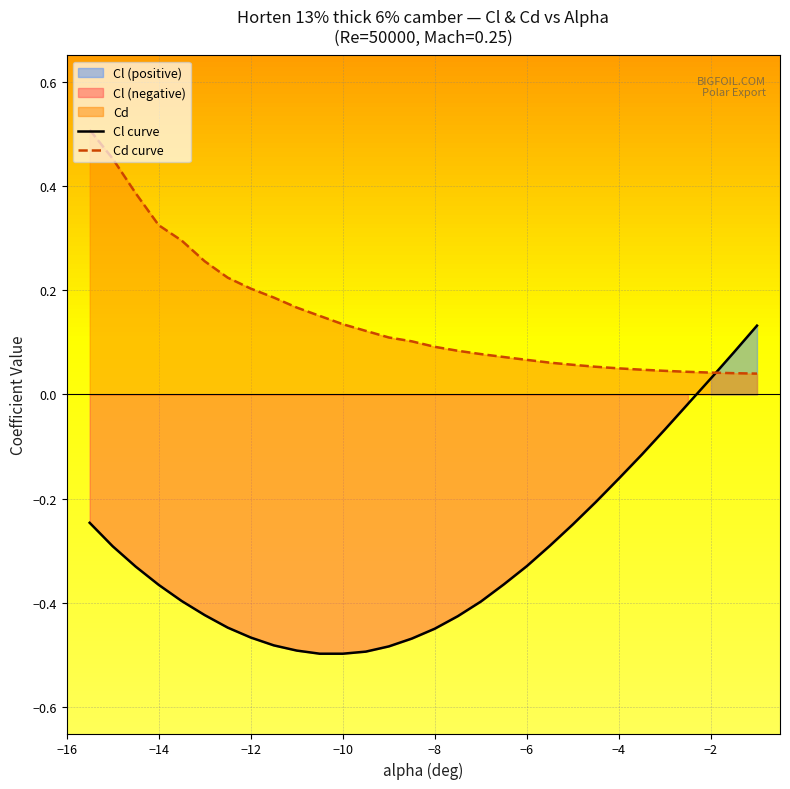

True or false: Cd curve and Cl curve intersect in this chart.

True